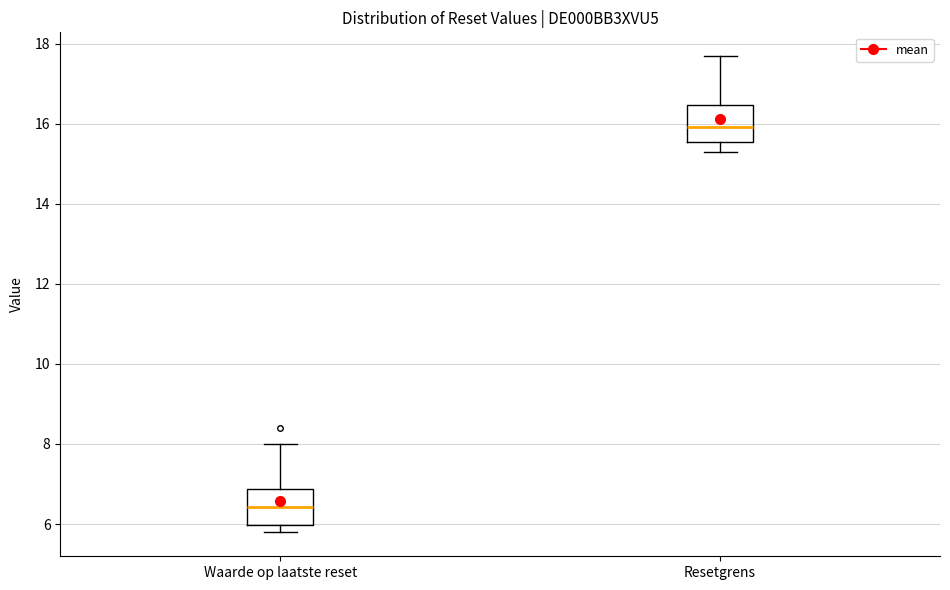

Reading left to right, transcribe this box plot: for each box, give where its median line is, the range the box spans, and where its two whiskers end, as read against the y-axis. The values are not printed on the chart, so give them approximately, as read against the axis.

Waarde op laatste reset: median 6.4, box 6.0 to 6.8, whiskers 5.8 to 8.0
Resetgrens: median 16.0, box 15.6 to 16.4, whiskers 15.4 to 17.6